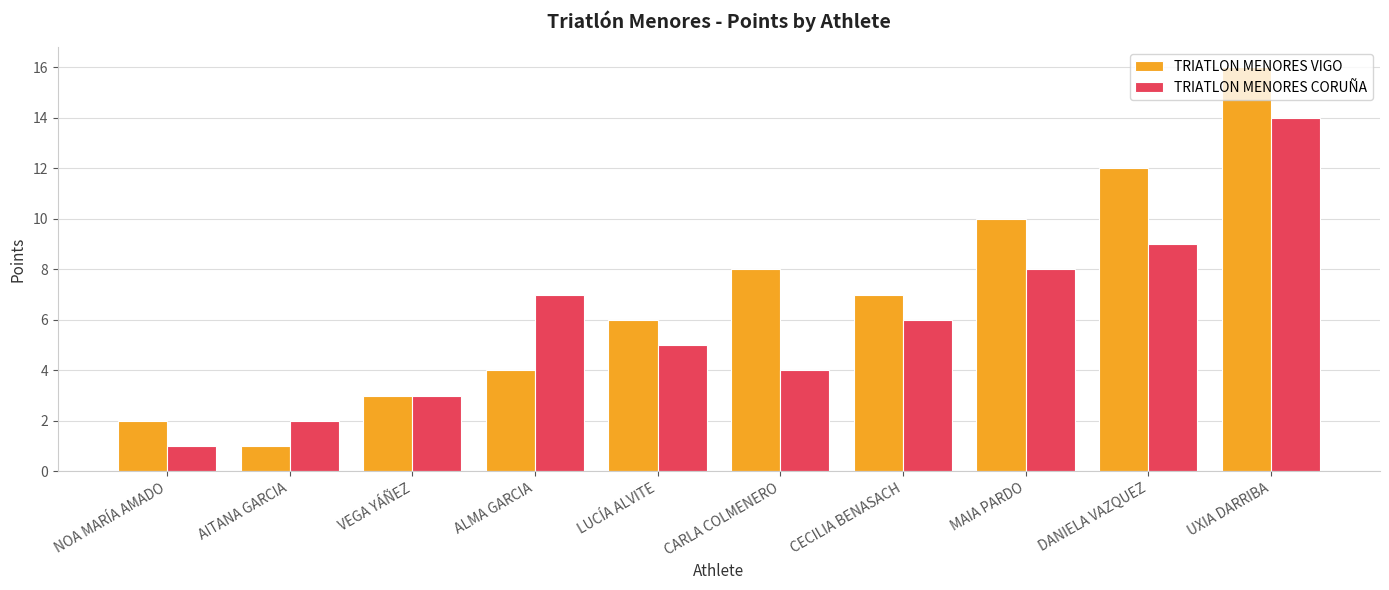

What are all the series names shown in the legend?

TRIATLON MENORES VIGO, TRIATLON MENORES CORUÑA